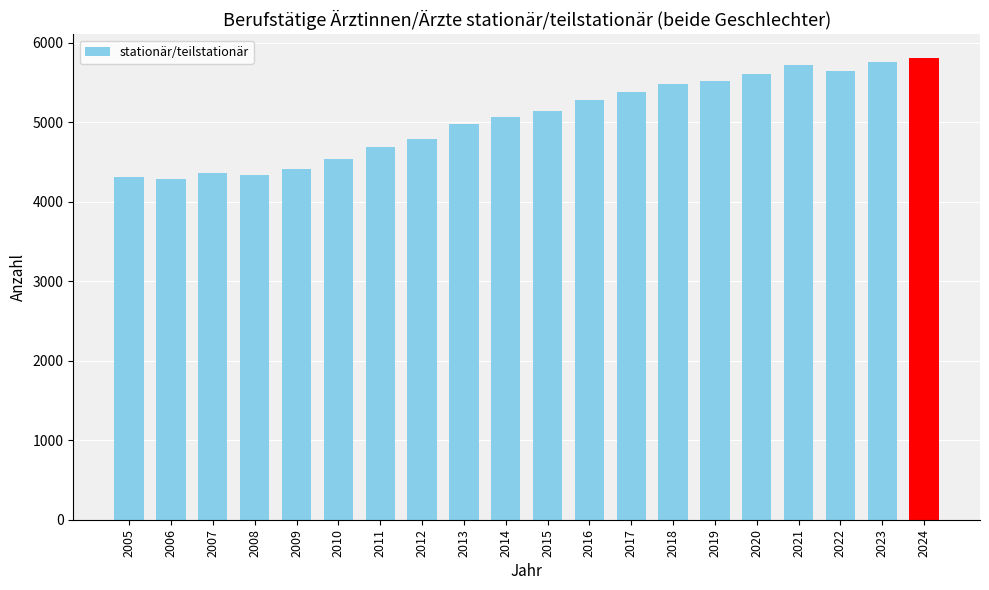

The value at 2013 is 7638. True or false?

False